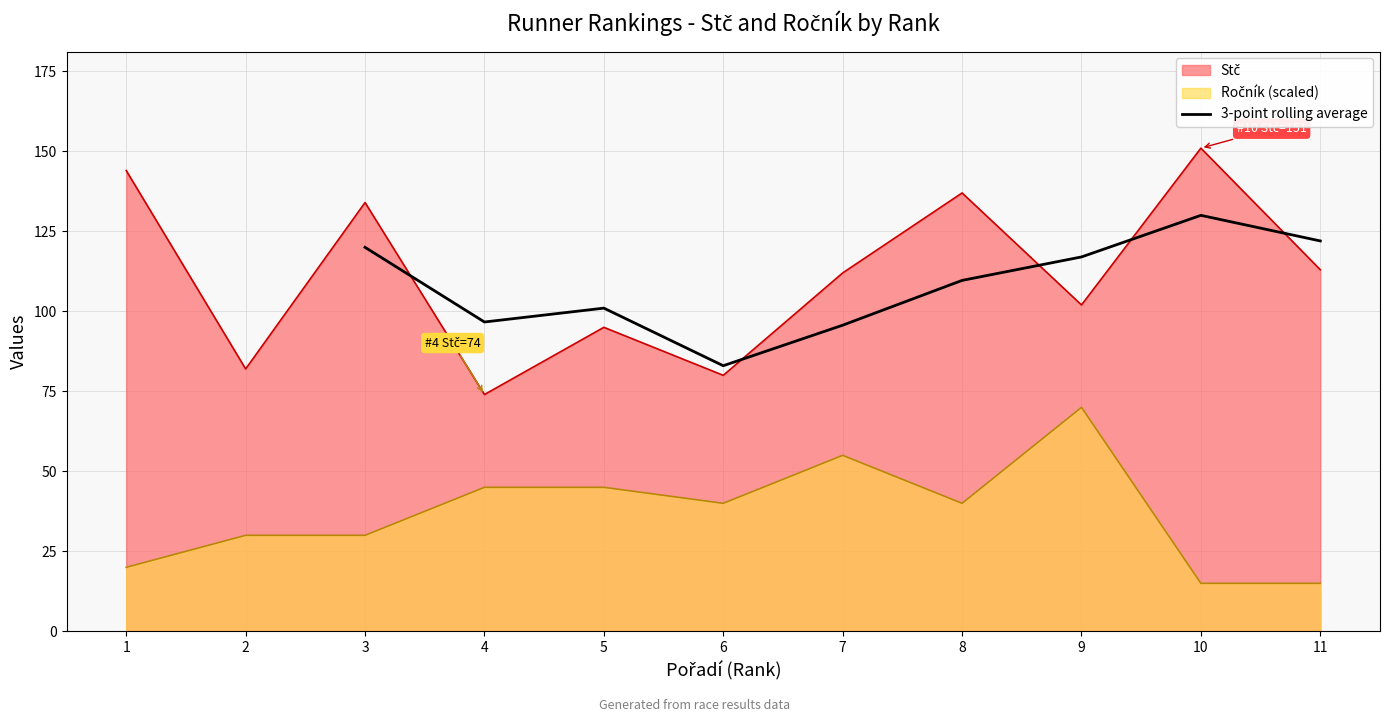

Is it true that 3-point rolling average equals 95.7 at 7?

True